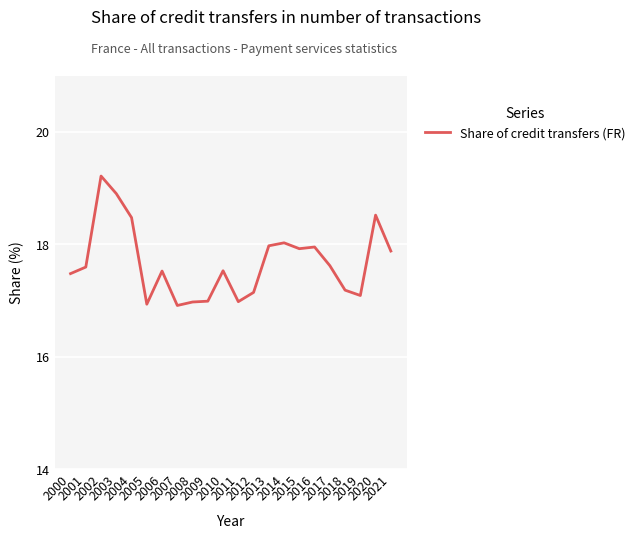

Where does the data first go above 17?

2000